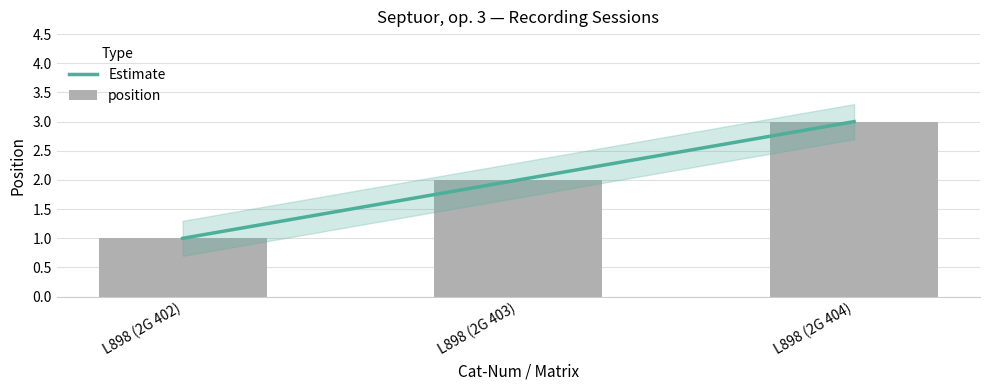

Rank the categories by value from lowest to highest.

L898 (2G 402), L898 (2G 403), L898 (2G 404)